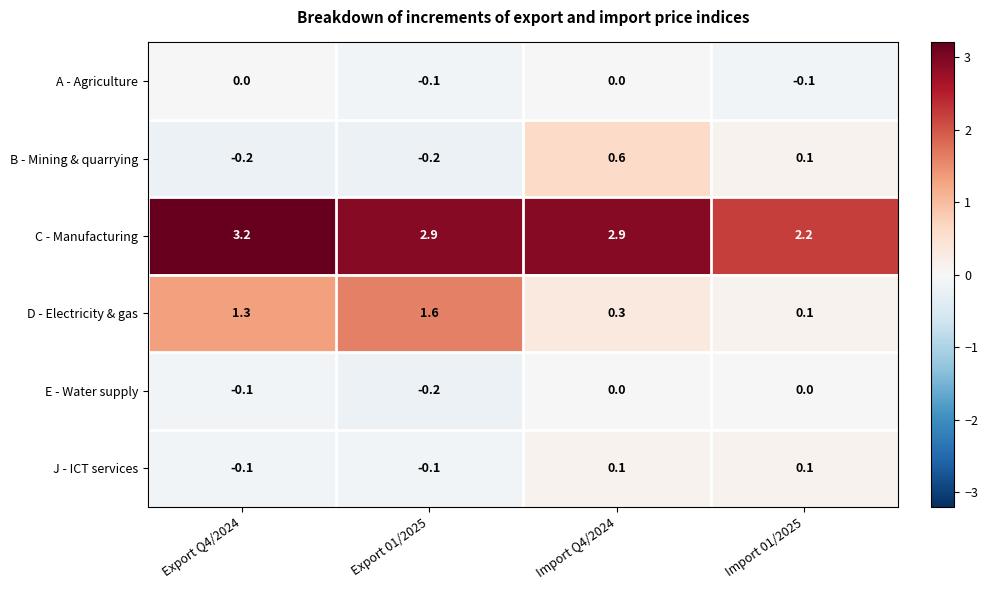

At which label does C - Manufacturing reach its minimum?

Import 01/2025